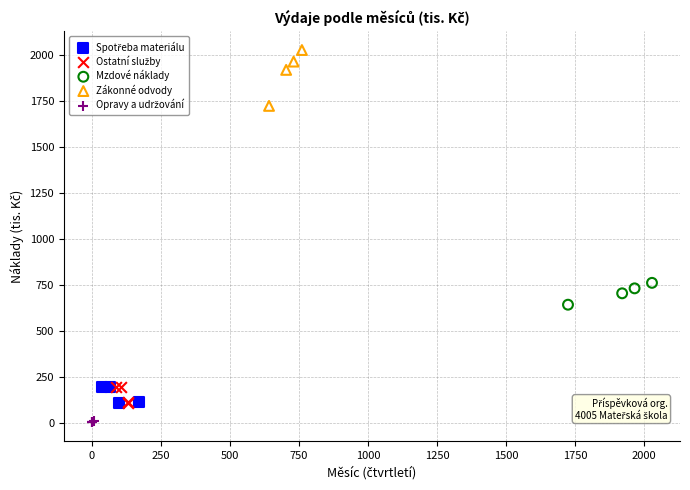

Which series has the widest spread of Y values?

Zákonné odvody